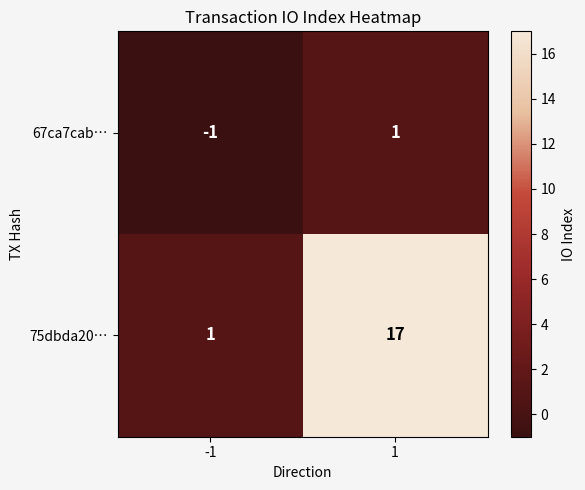

The value of 75dbda20… at 1 is 17. True or false?

True